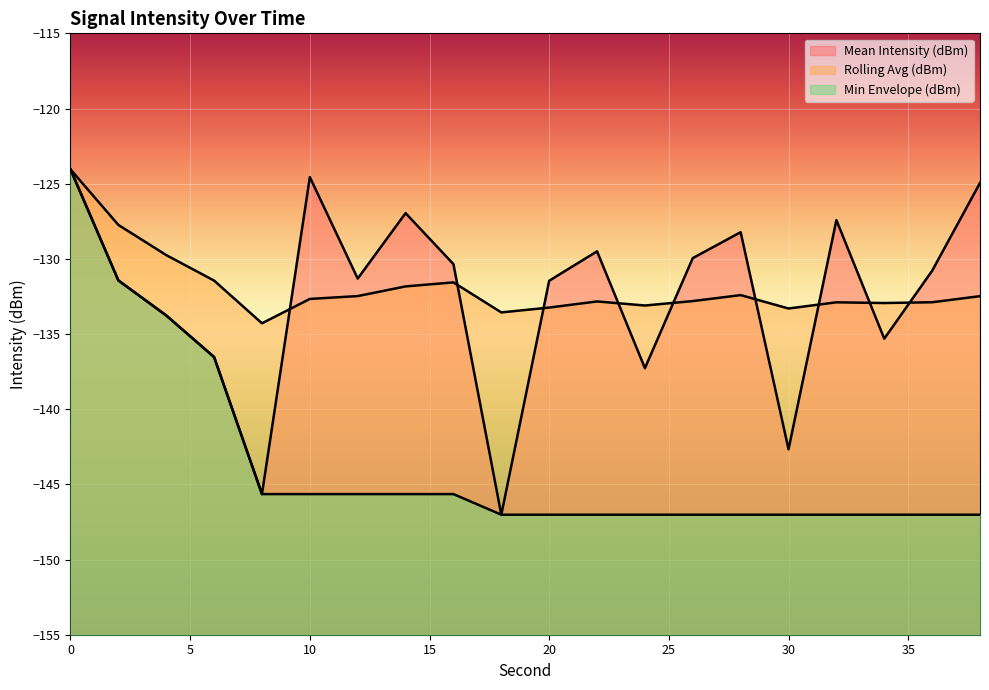

How many lines are shown in the chart?

3